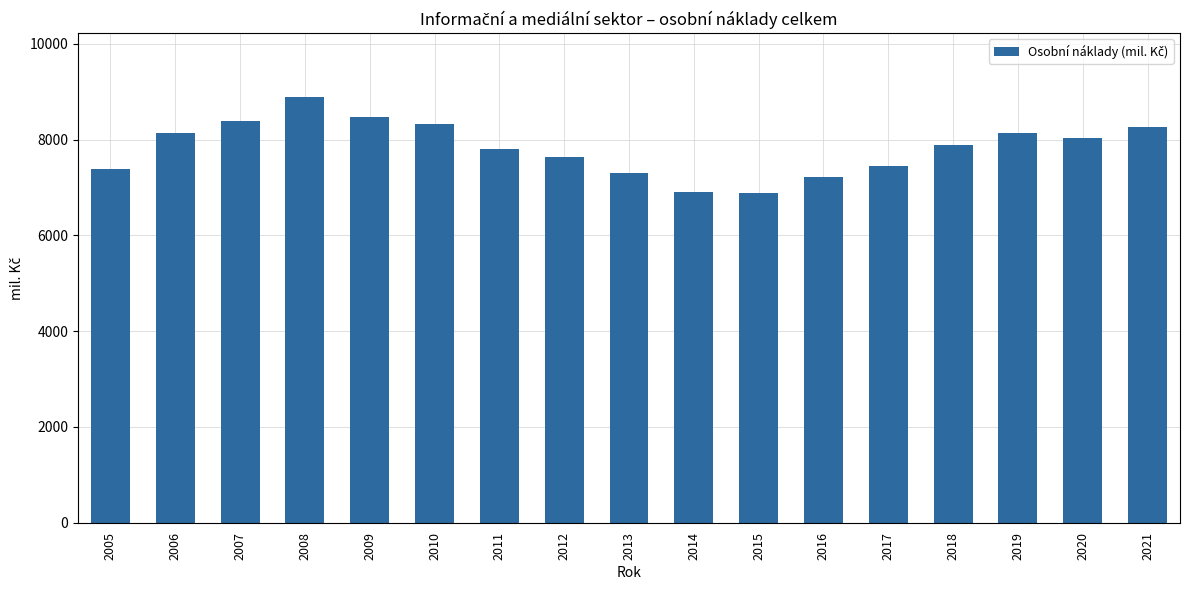

True or false: the data shows 12402.9 at 2019.

False